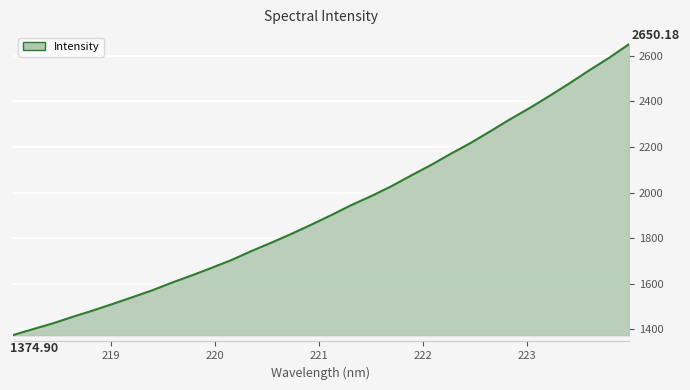

Count the number of values greater than 1900.

16